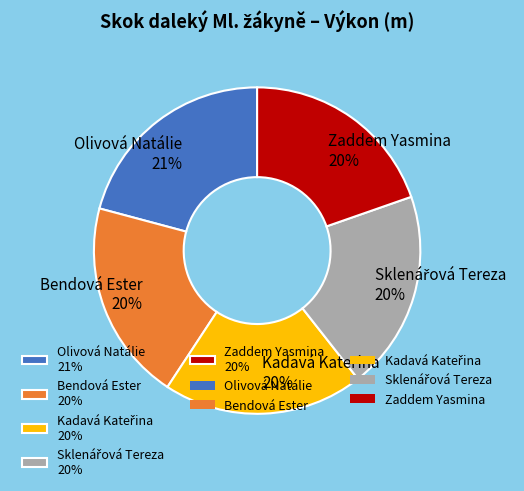

To the nearest percent, what is the difference between the Olivová Natálie 21% and Zaddem Yasmina 20% slice percentages?

1%